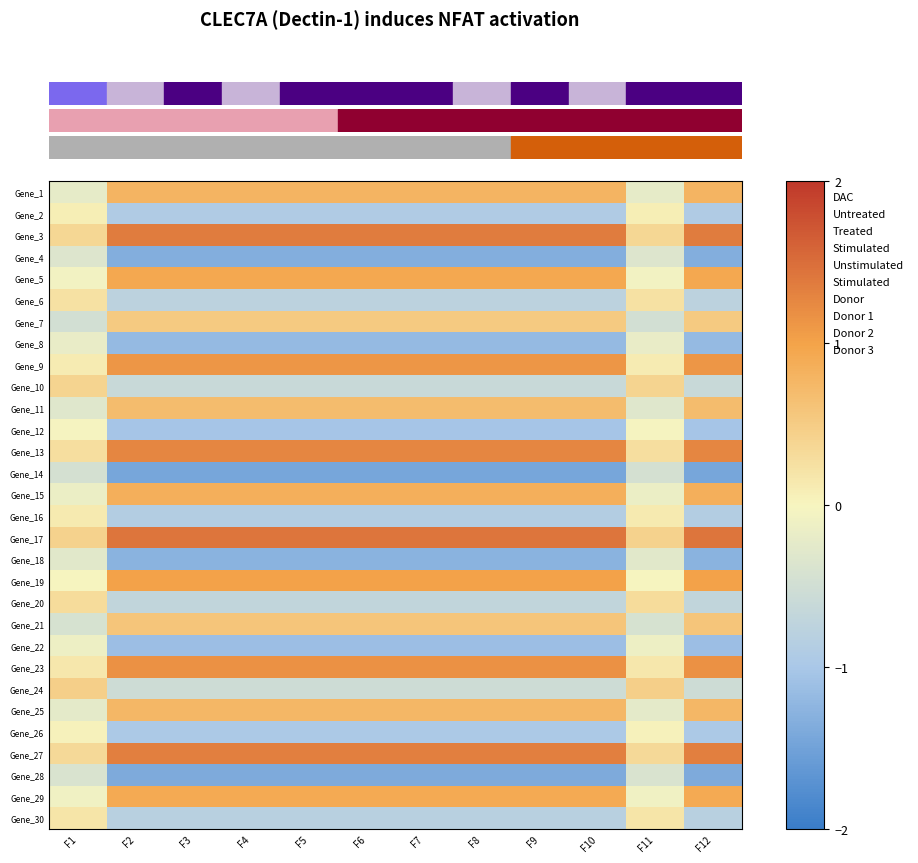

What is the smallest value displayed?

-1.4